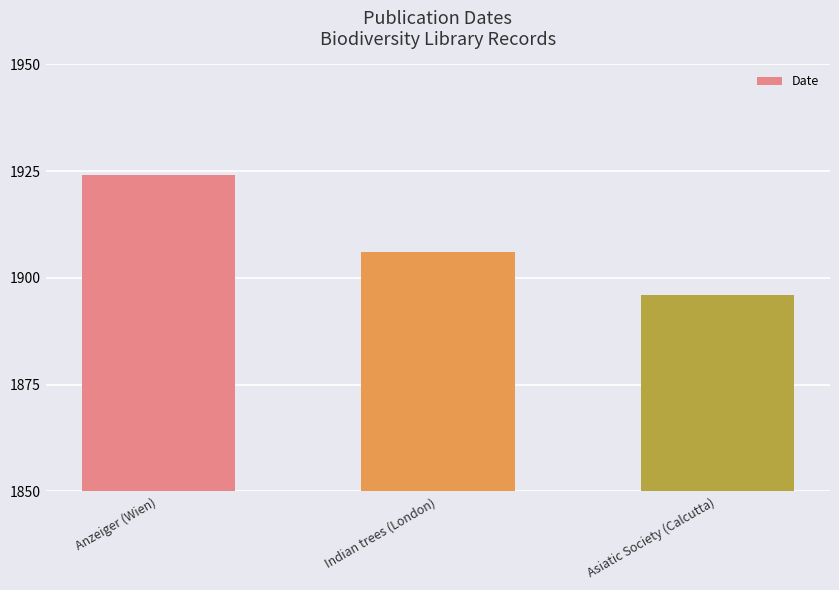

The value at Asiatic Society (Calcutta) is 3308. True or false?

False